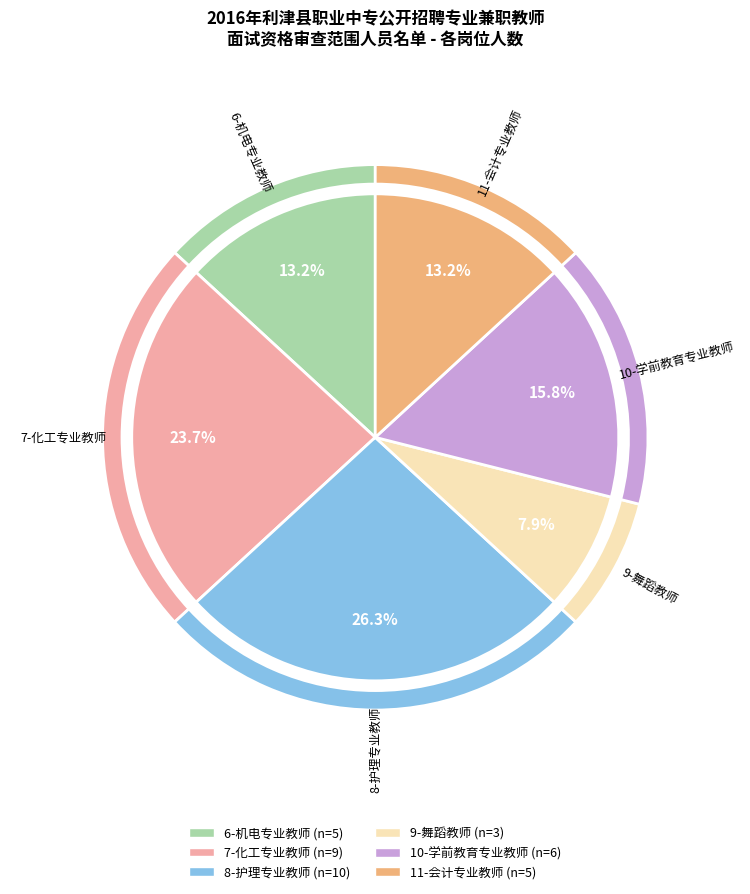

What is the total percentage of 8-护理专业教师 and 10-学前教育专业教师?

42.1%